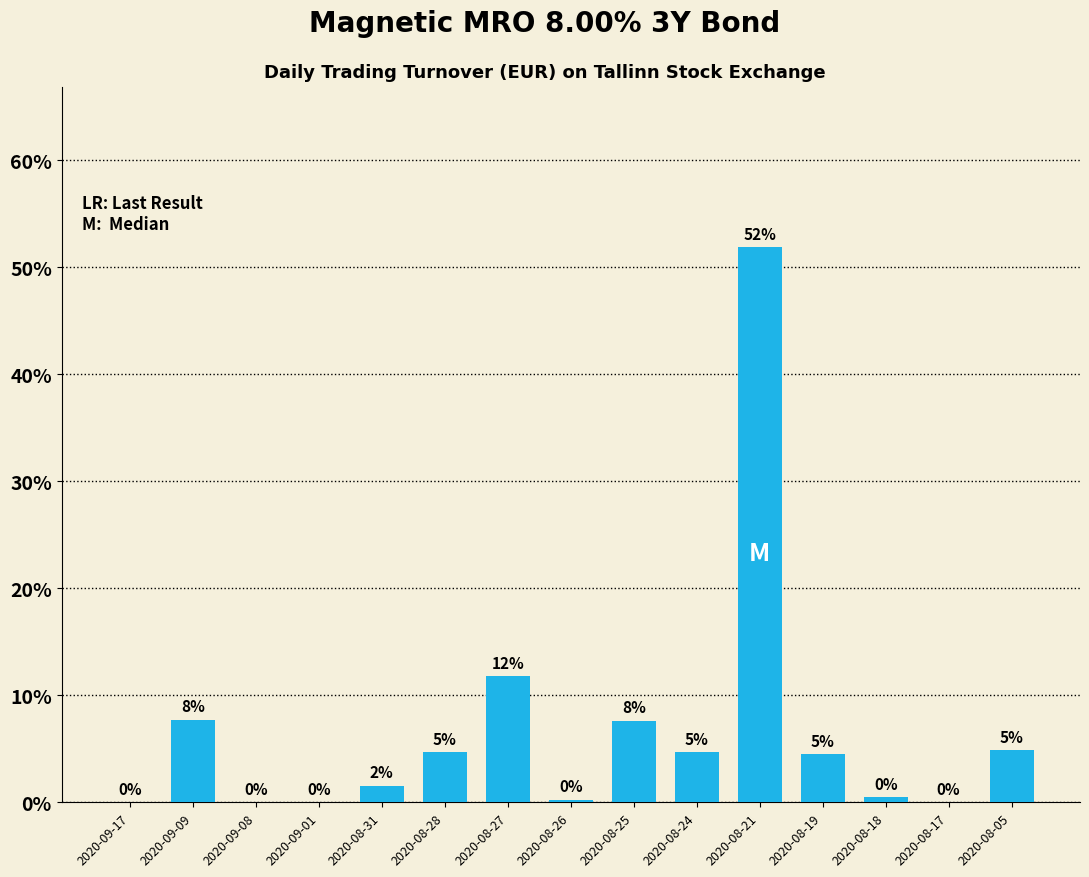

What is the sum of the values at 2020-08-31 and 2020-08-19?

6.1